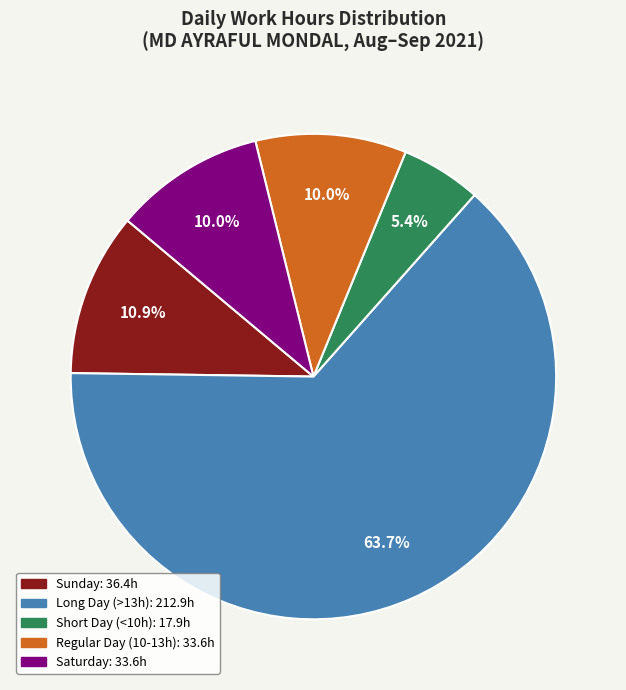

Does any single category account for the majority?

Yes